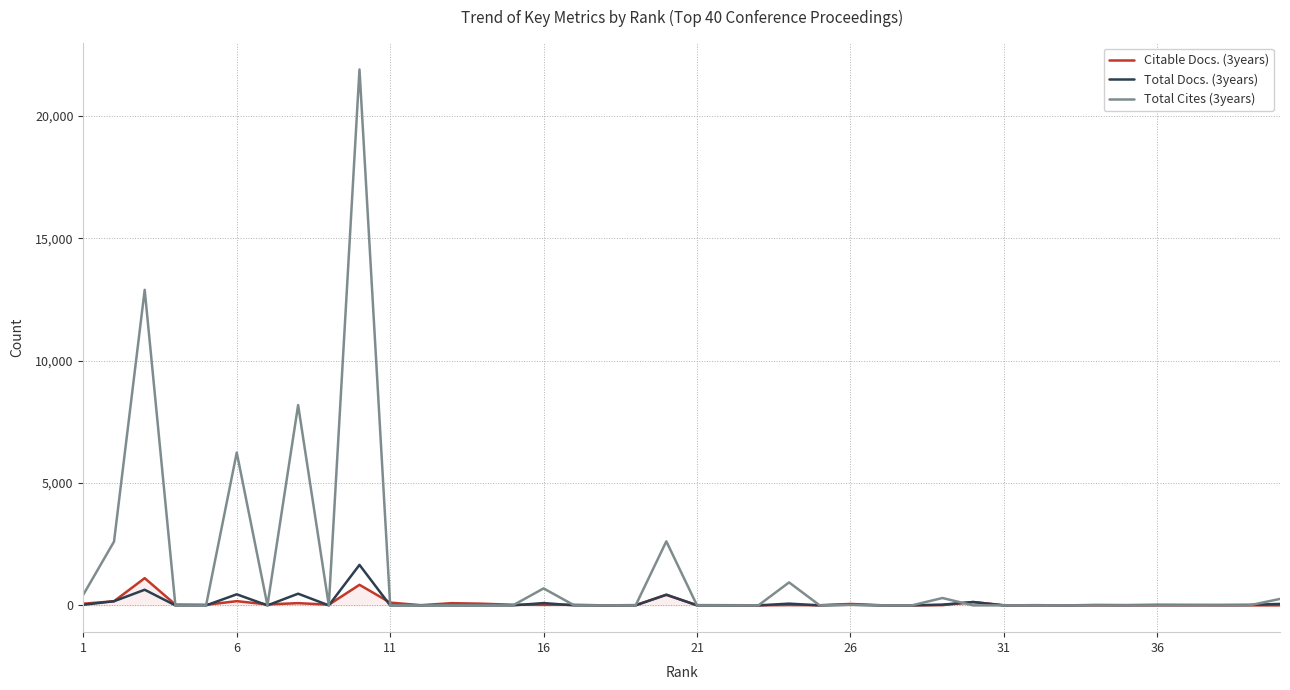

What is the maximum value shown in the chart?

21894